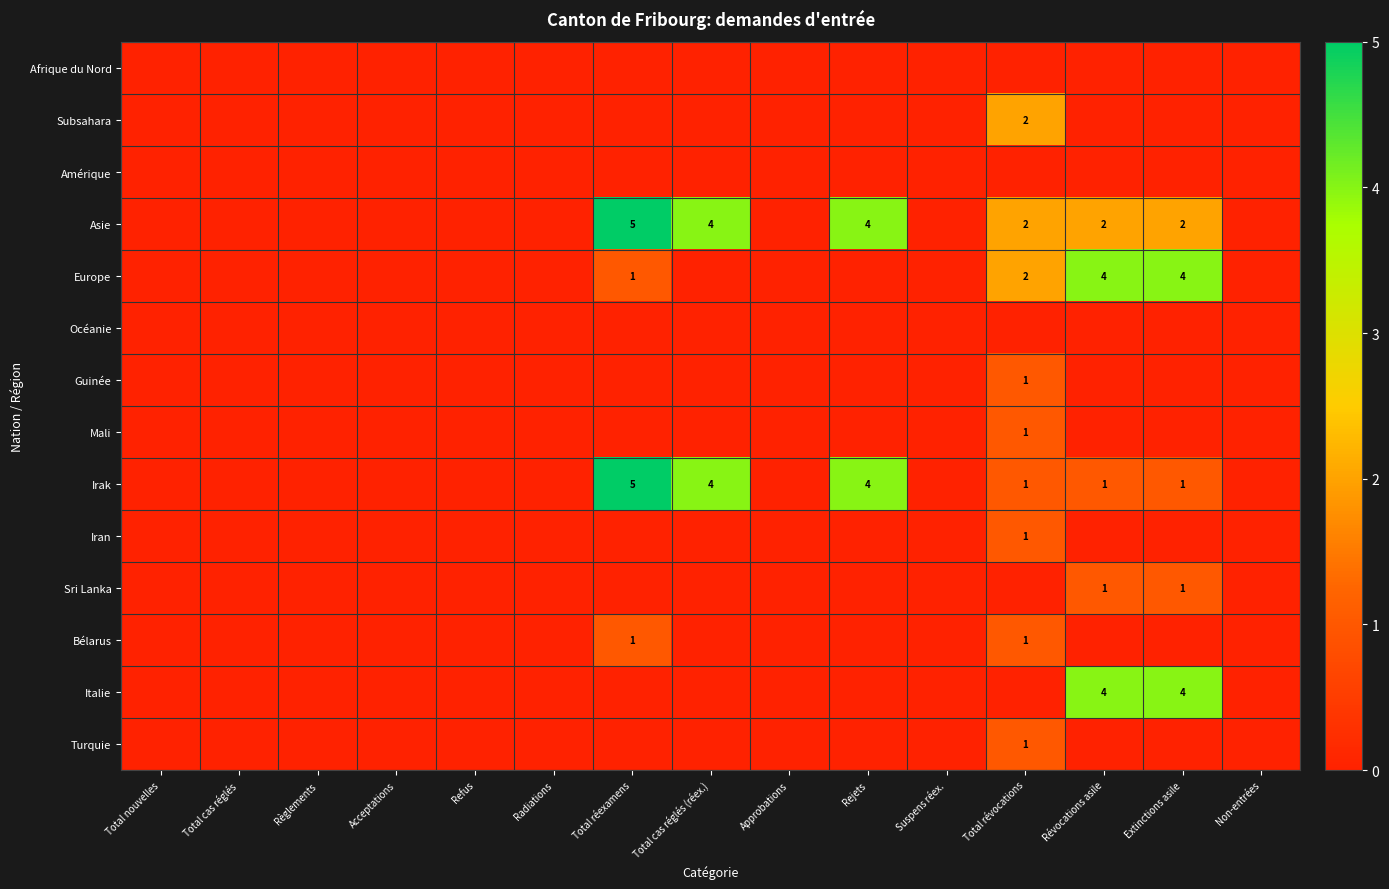

The value of Mali at Total révocations is 1. True or false?

True